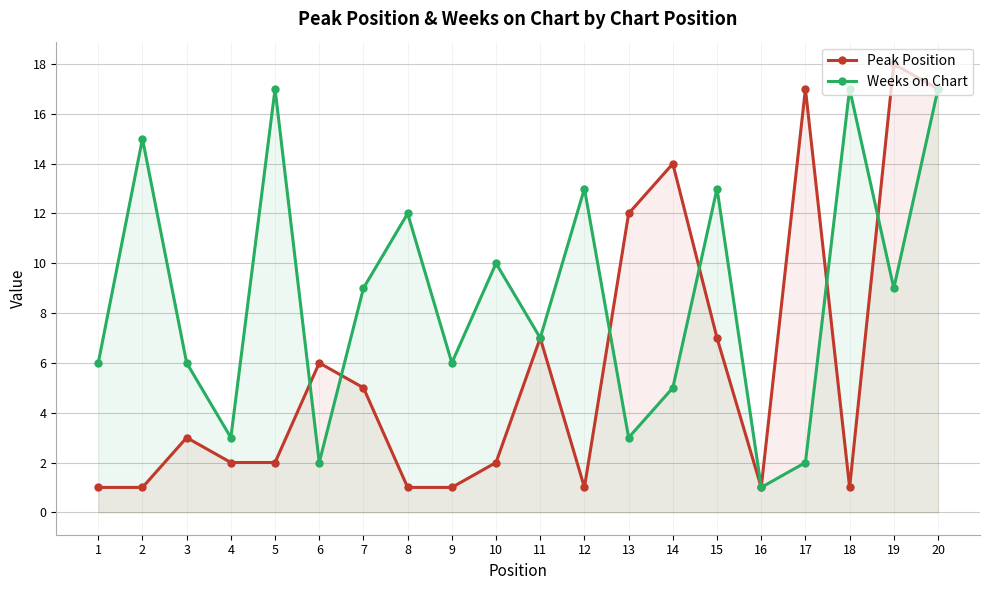

Is the value of Peak Position at 20 greater than the value of Weeks on Chart at 9?

Yes